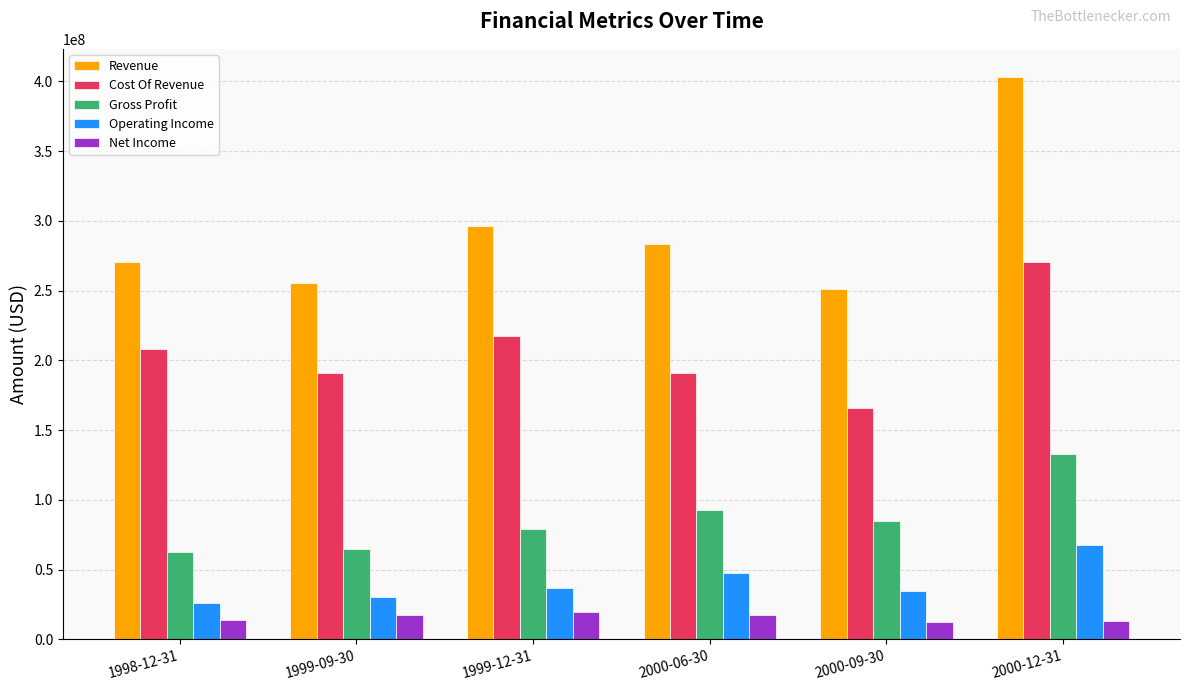

The value of Revenue at 1999-12-31 is 201376273. True or false?

False